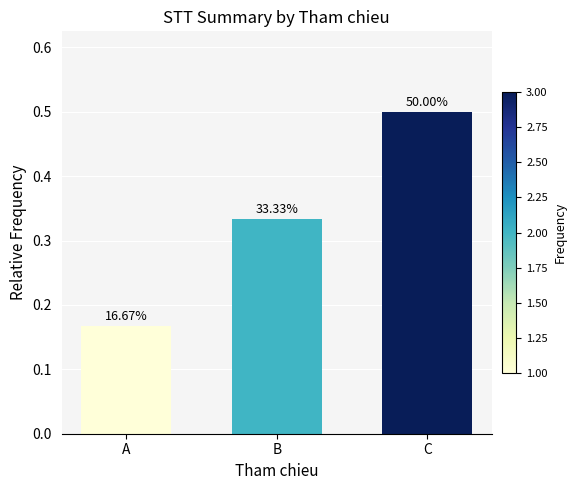

How many bars are there in total?

3